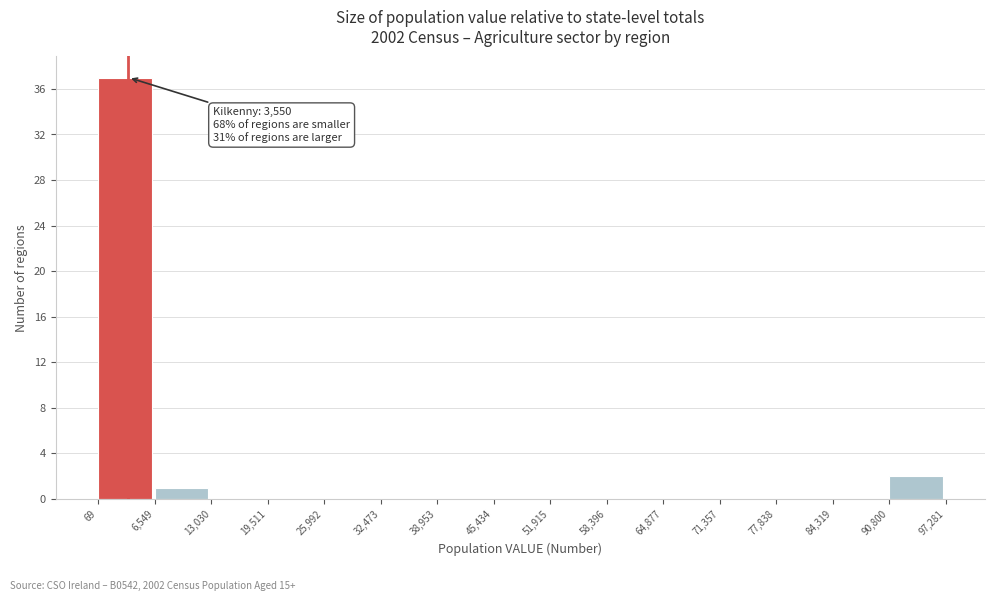

Which range on the x-axis has the tallest bar?

69 to 6,549